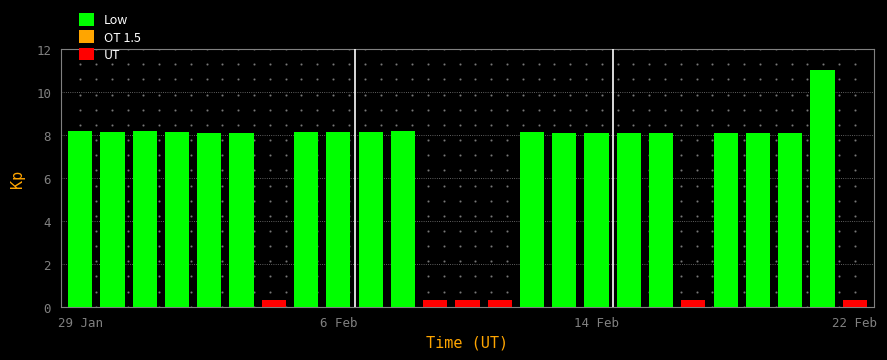

Is it true that the value at 29 Jan is 1.8?

False